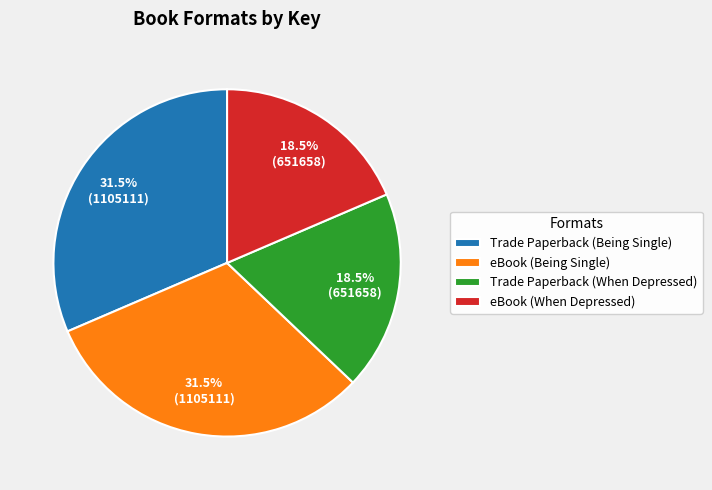

Approximately how many times larger is the value at eBook (When Depressed) compared to Trade Paperback (Being Single)?

0.6